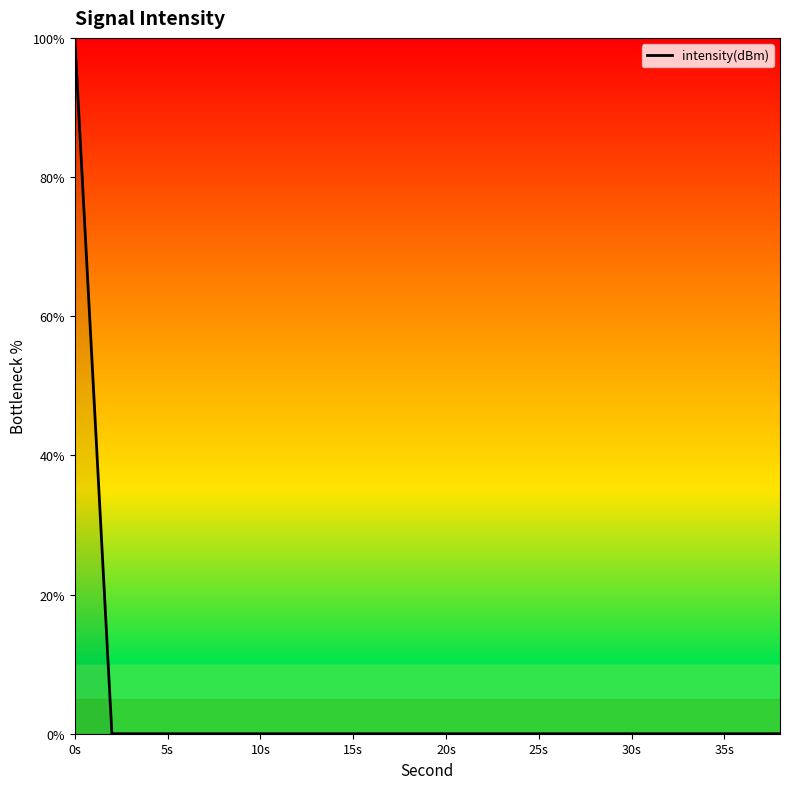

What is the difference between the maximum and minimum values?

100